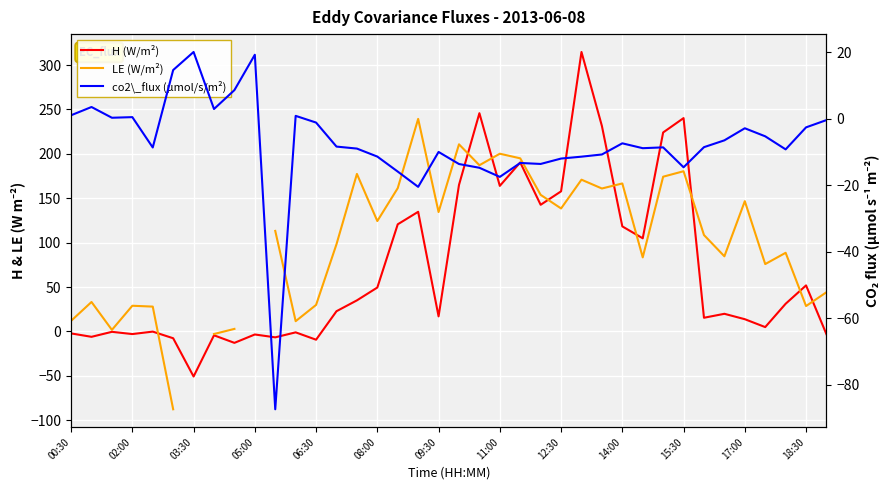

The value of H (W/m²) at 17 is 134.7. True or false?

True